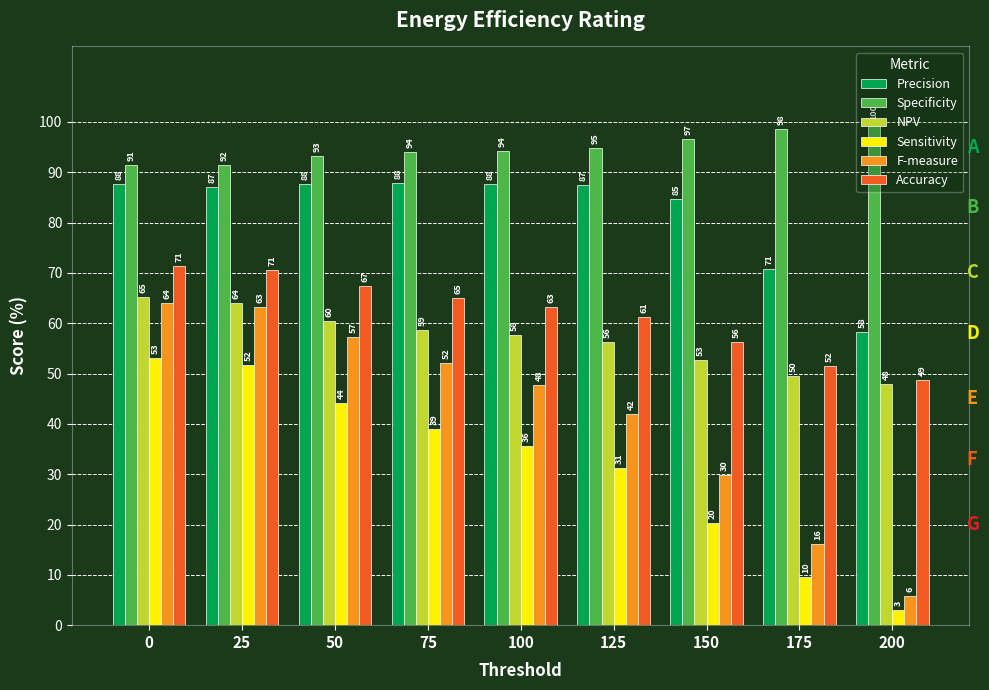

What is the difference between the maximum and minimum values in the Sensitivity series?

50.1